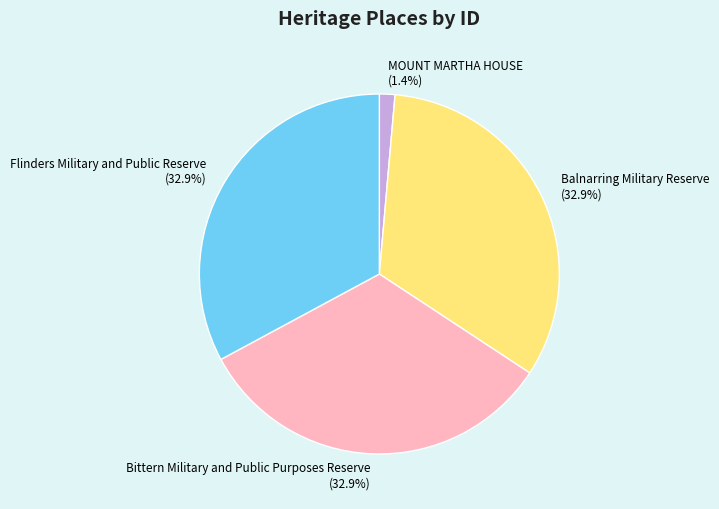

To the nearest percent, what percentage of the pie is Balnarring Military Reserve?

33%